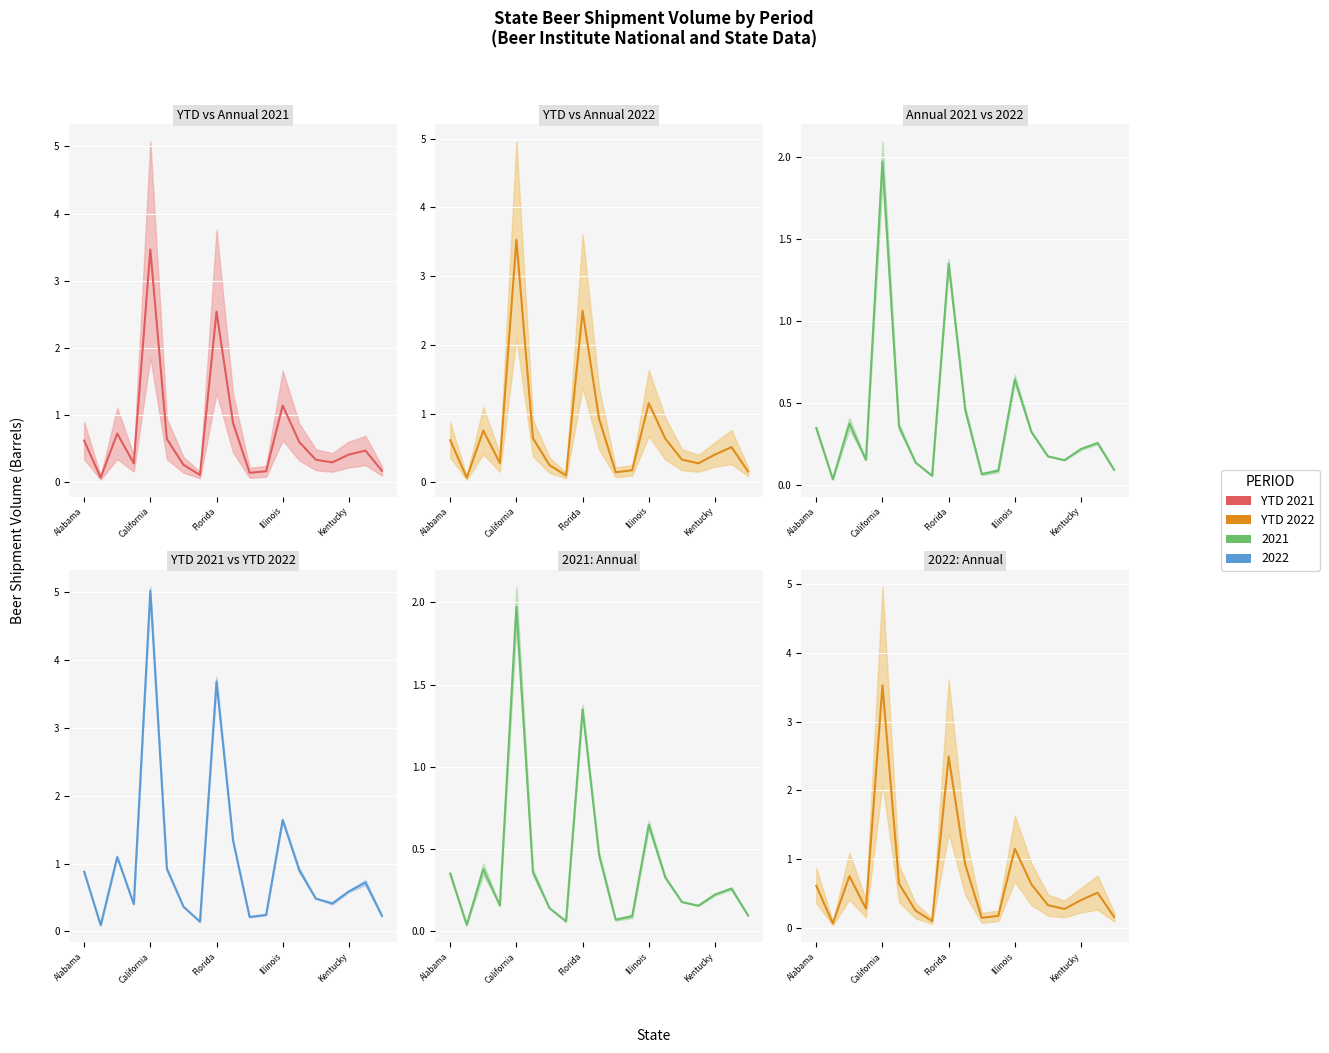

Between California and Florida, which is larger?

California